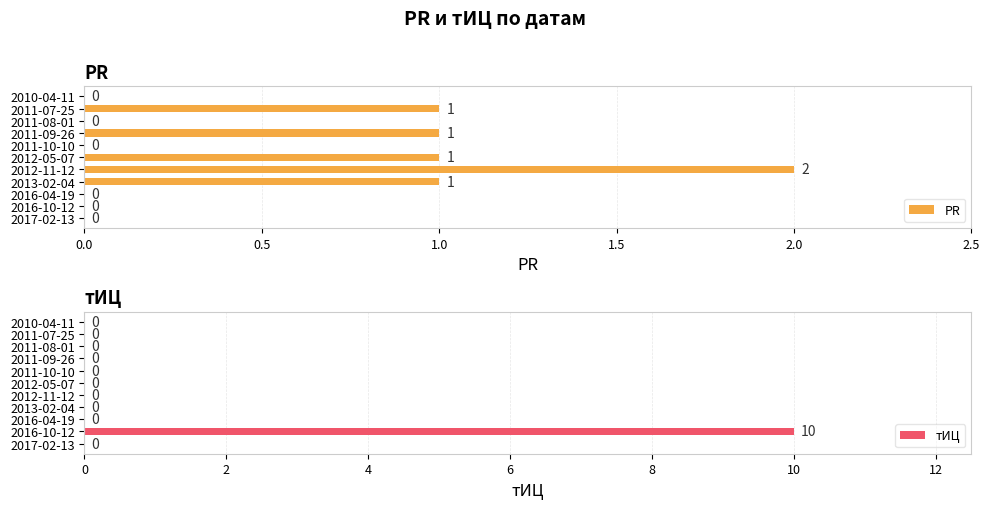

What are all the series names shown in the legend?

PR, тИЦ